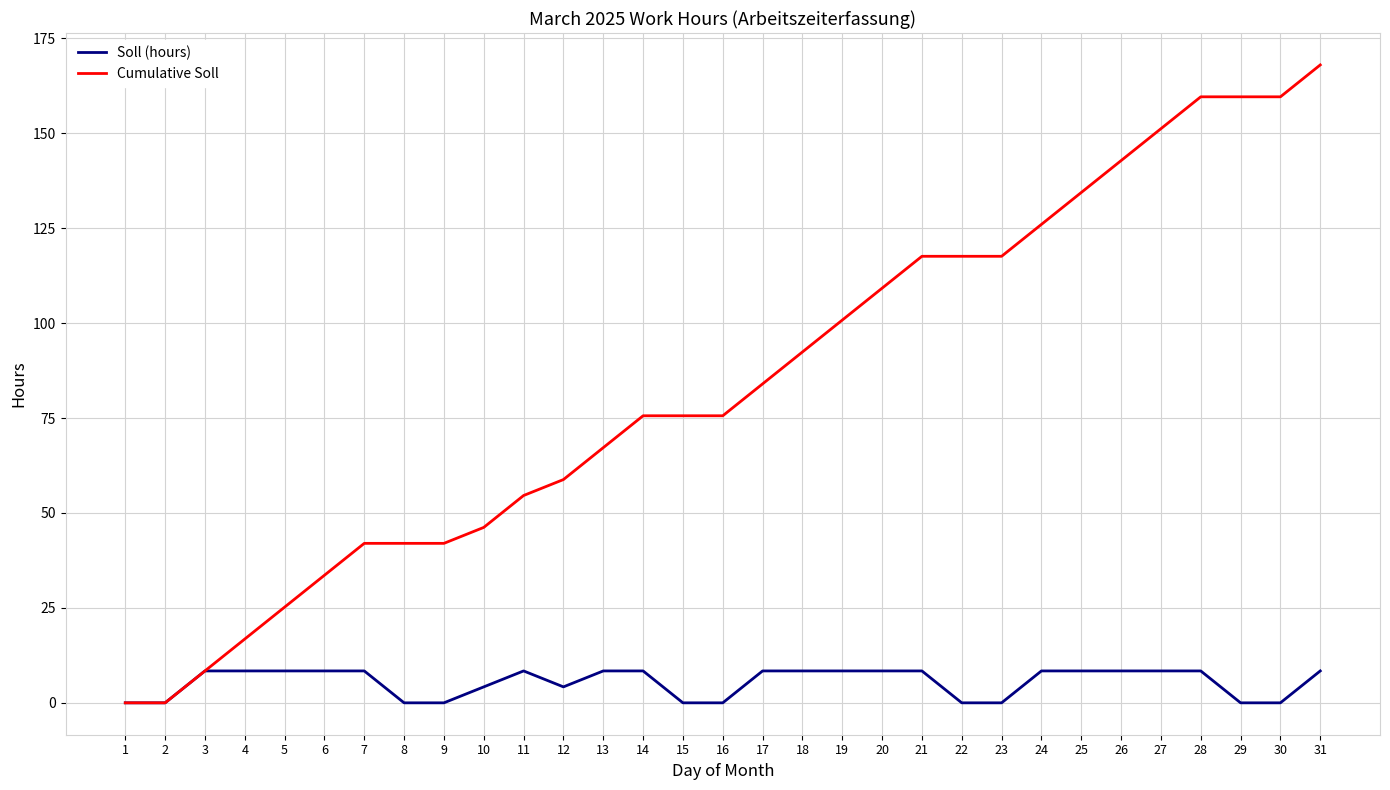

Rank the series by their average value, from highest to lowest.

Cumulative Soll, Soll (hours)